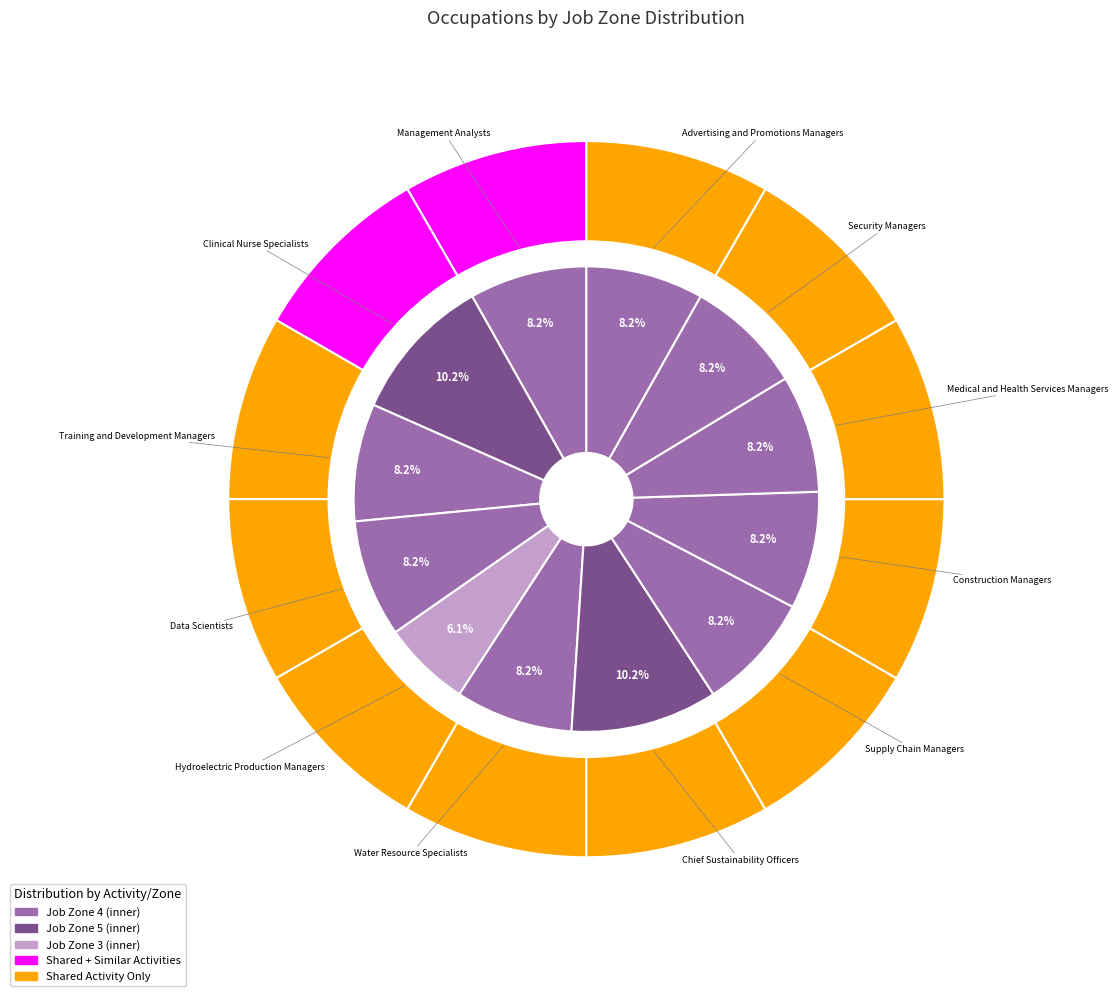

Which slice is the smallest?

Hydroelectric Production Managers